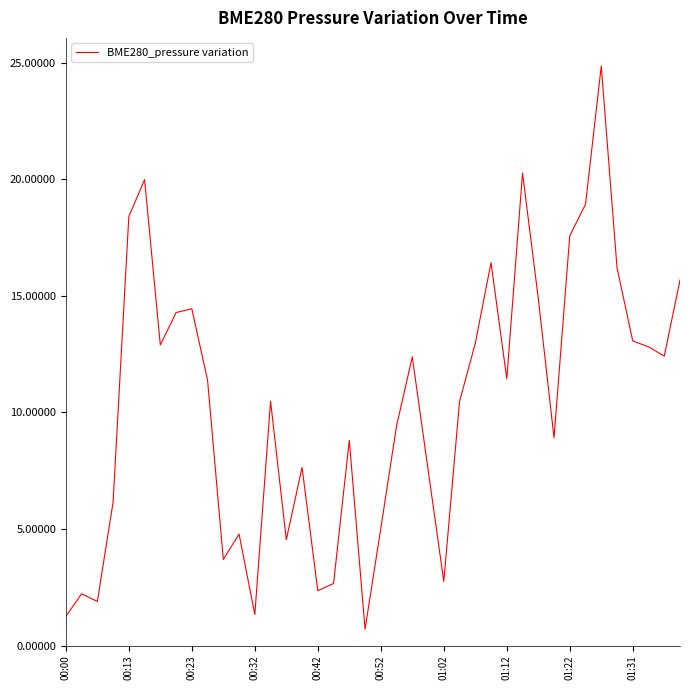

What is the maximum value shown in the chart?

24.9